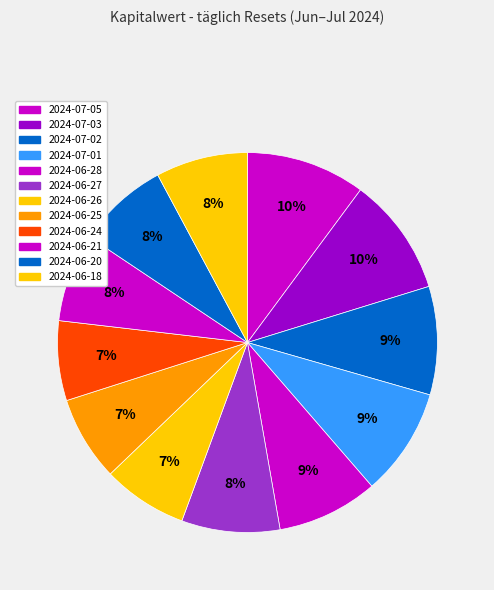

How many segments does this pie chart have?

12